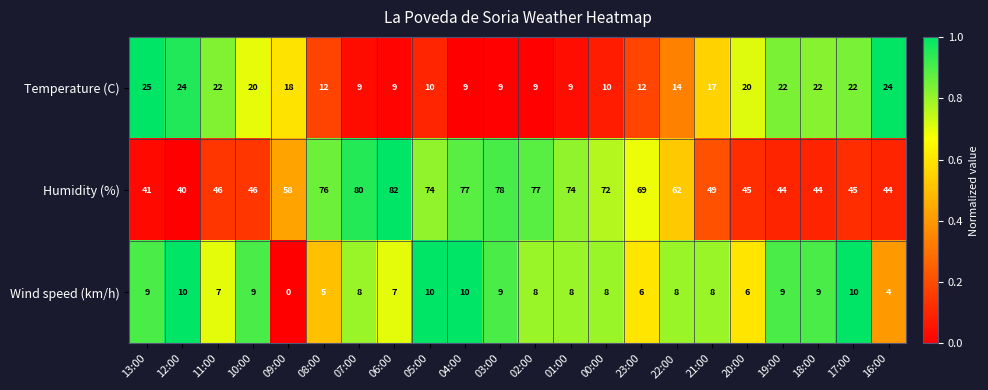

At how many categories does at least one series exceed 0?

22